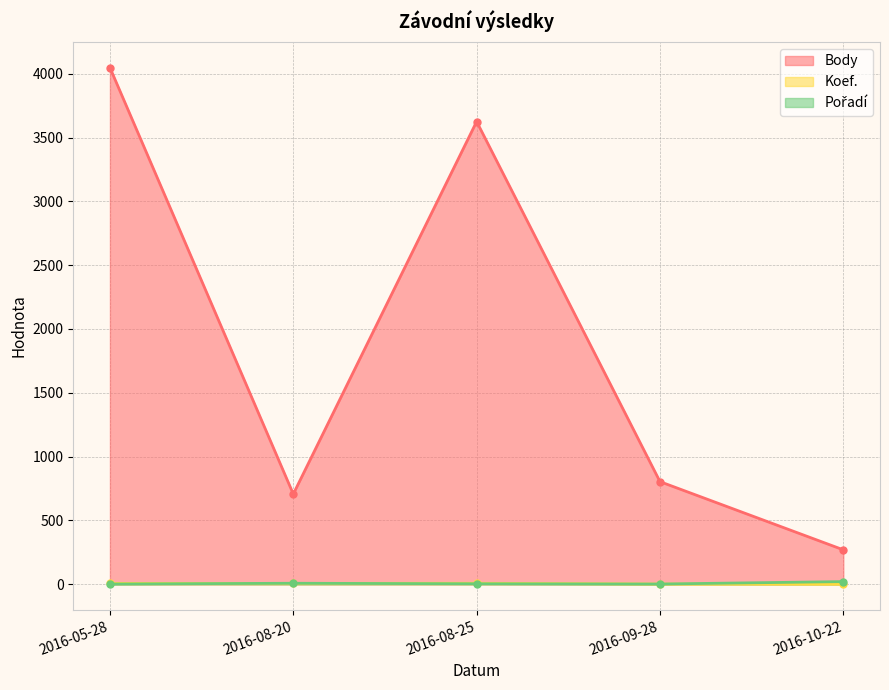

How many lines are shown in the chart?

3